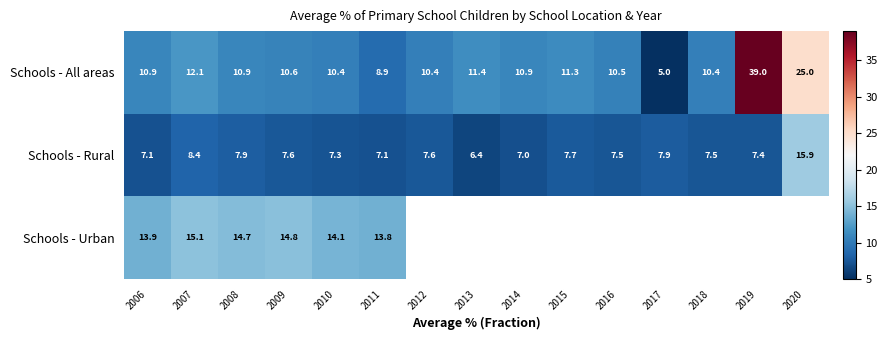

Is it true that Schools - Rural equals 7.9 at 2017?

True